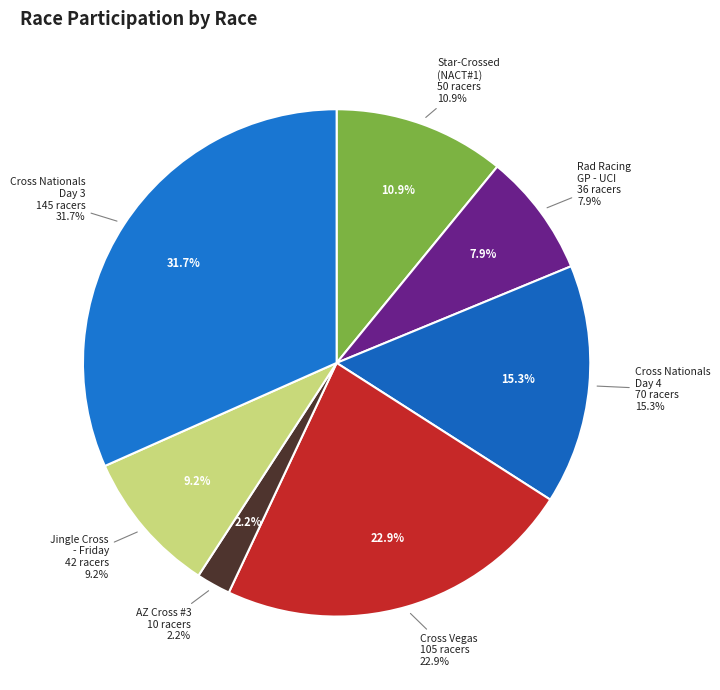

Is the sum of Jingle Cross - Friday and Star-Crossed (NACT#1) greater than half?

No